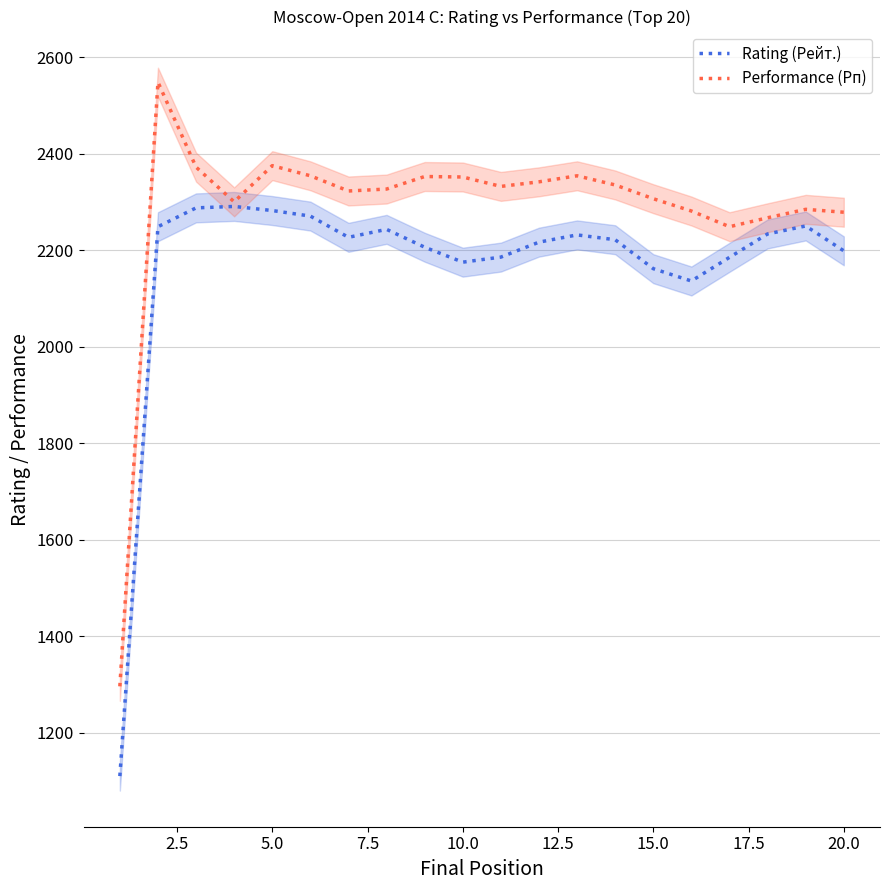

What is the value of the Rating (Рейт.) point at the 8th from the left?

2243.0